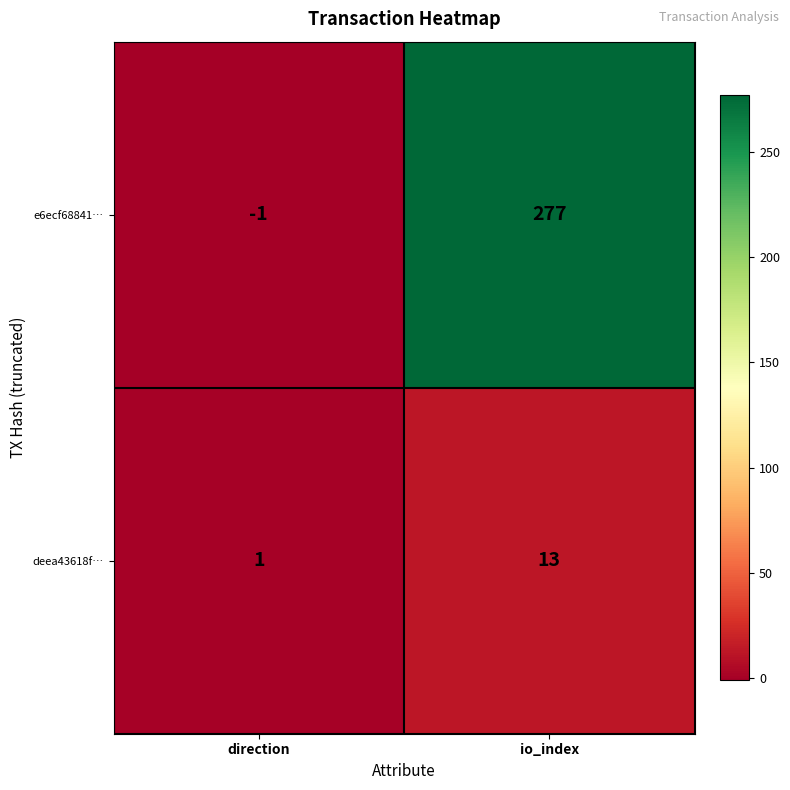

How many negative values does the e6ecf68841… series have?

1